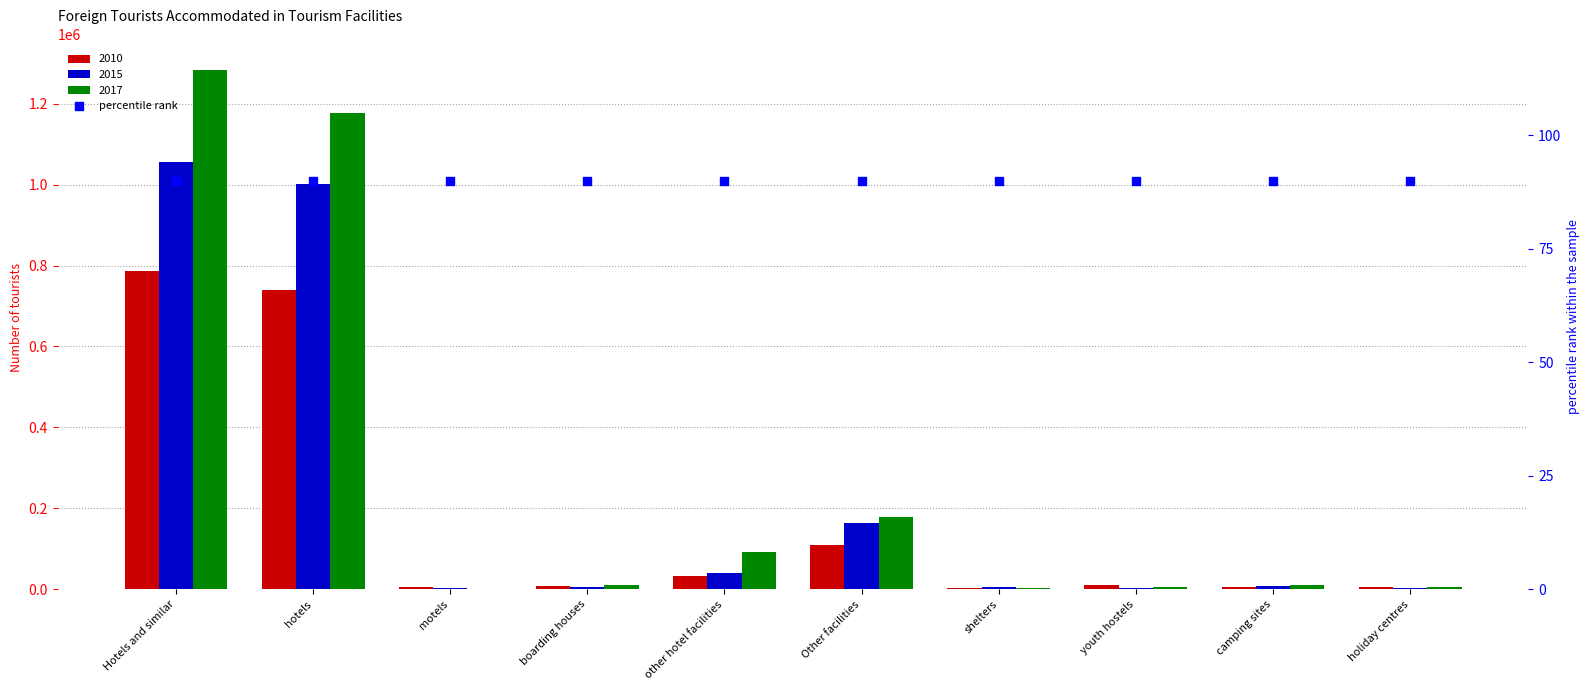

Which series contains the highest Y value?

2017